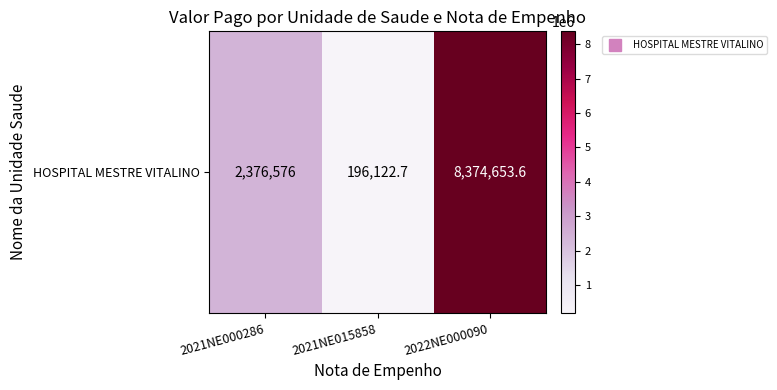

List the labels in order of value, largest first.

2022NE000090, 2021NE000286, 2021NE015858